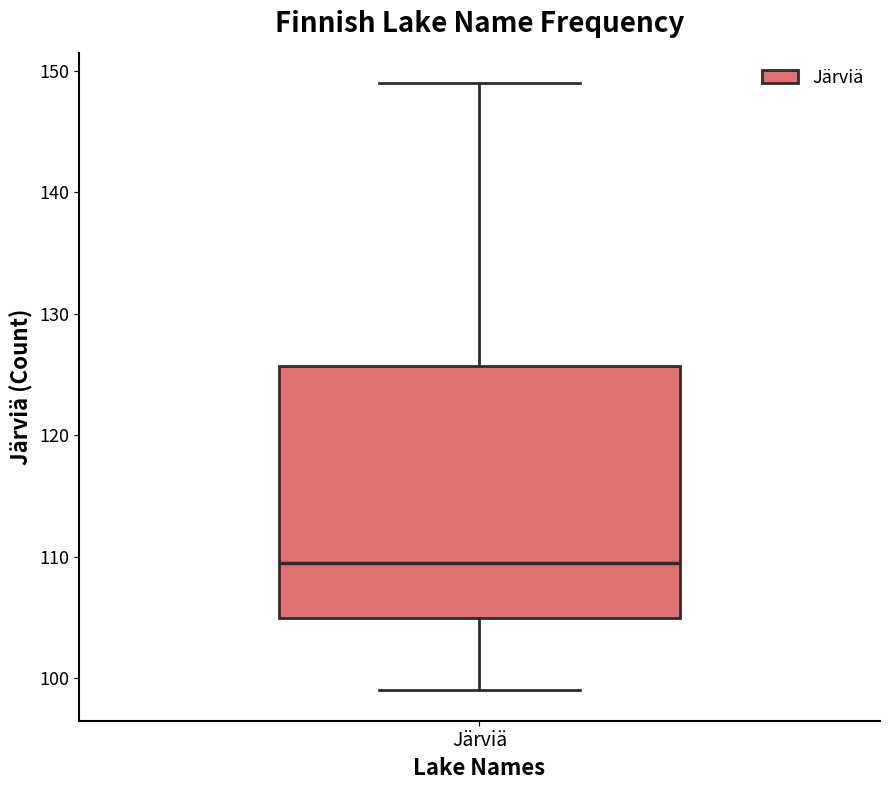

Transcribe this box plot: give where the median line is, the range the box spans, and where the two whiskers end, as read against the y-axis. The values are not printed on the chart, so give them approximately, as read against the axis.

median 110, box 105 to 126, whiskers 99 to 149